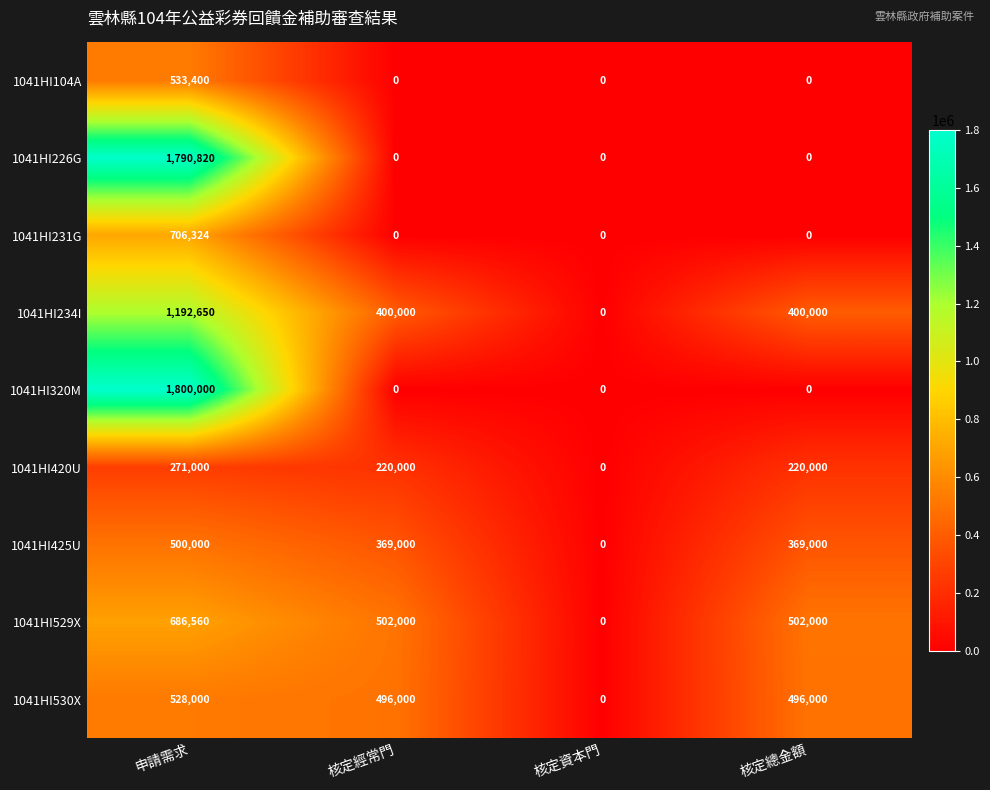

Which category has the highest value across all series?

申請需求